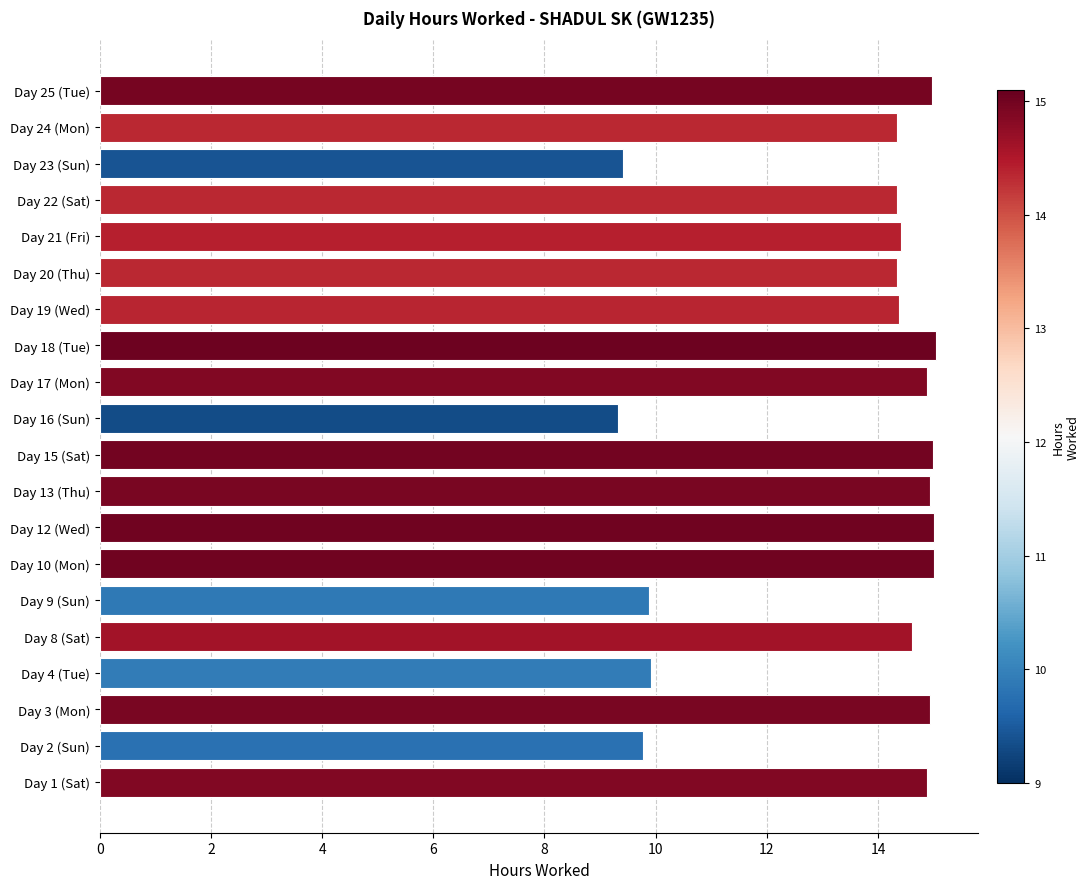

Does the chart contain any negative values?

No